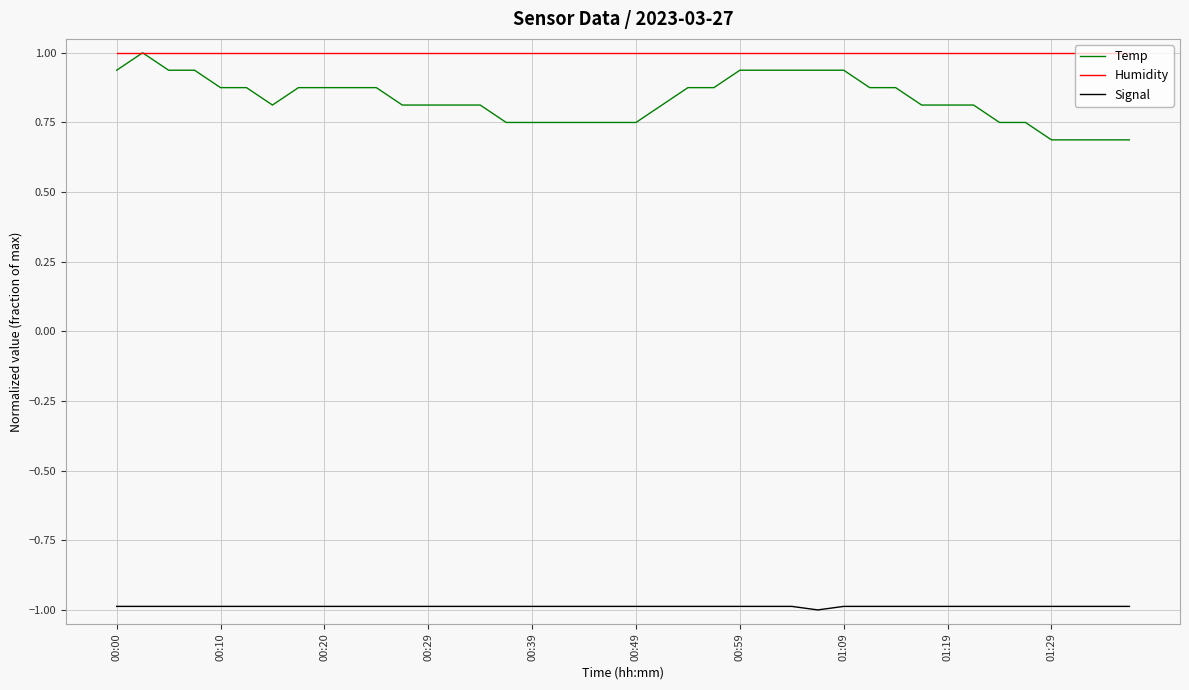

What is the maximum value shown in the chart?

1.0